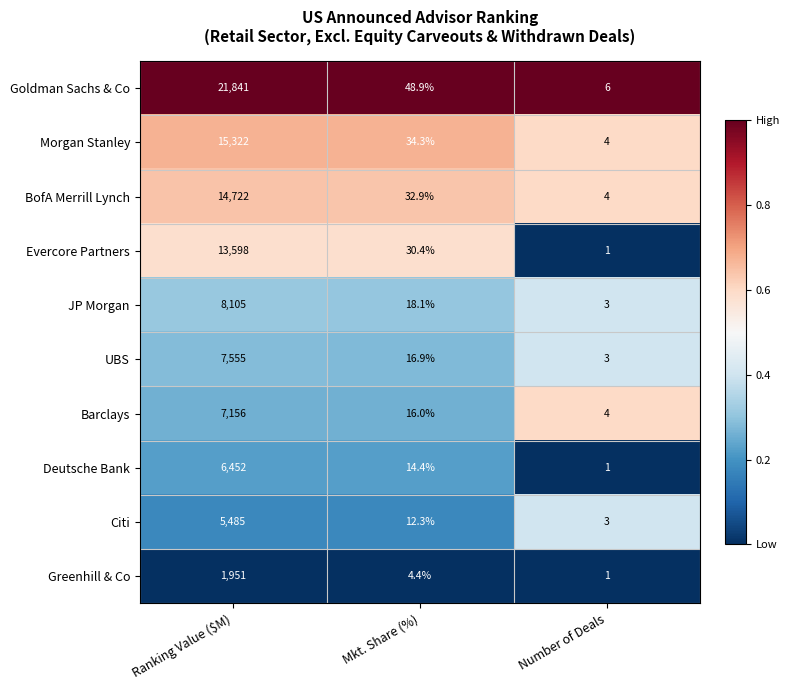

Reading left to right, transcribe all the data shown in this chart.

Goldman Sachs & Co: 21841.0	48.9	6.0
Morgan Stanley: 15322.0	34.3	4.0
BofA Merrill Lynch: 14722.0	32.9	4.0
Evercore Partners: 13598.0	30.4	1.0
JP Morgan: 8105.0	18.1	3.0
UBS: 7555.0	16.9	3.0
Barclays: 7156.0	16.0	4.0
Deutsche Bank: 6452.0	14.4	1.0
Citi: 5485.0	12.3	3.0
Greenhill & Co: 1951.0	4.4	1.0